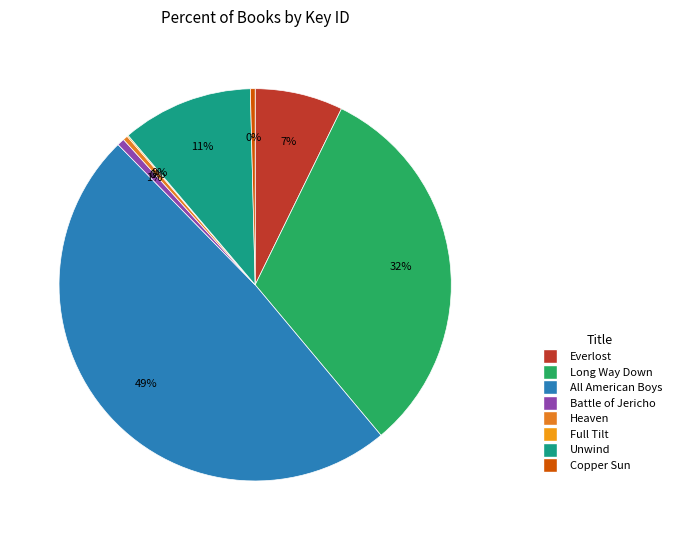

To the nearest percent, what is the difference between the largest and smallest slice percentages?

49%